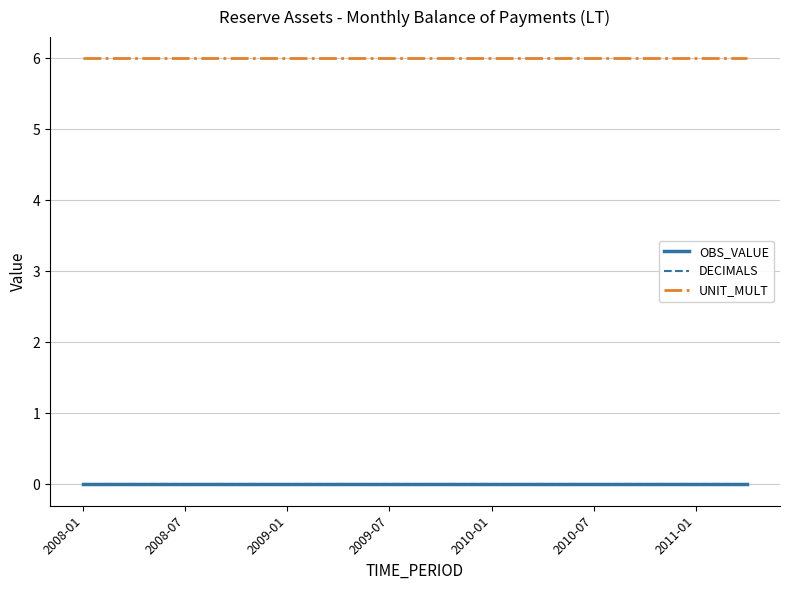

Does the chart display data point markers on the line(s)?

No